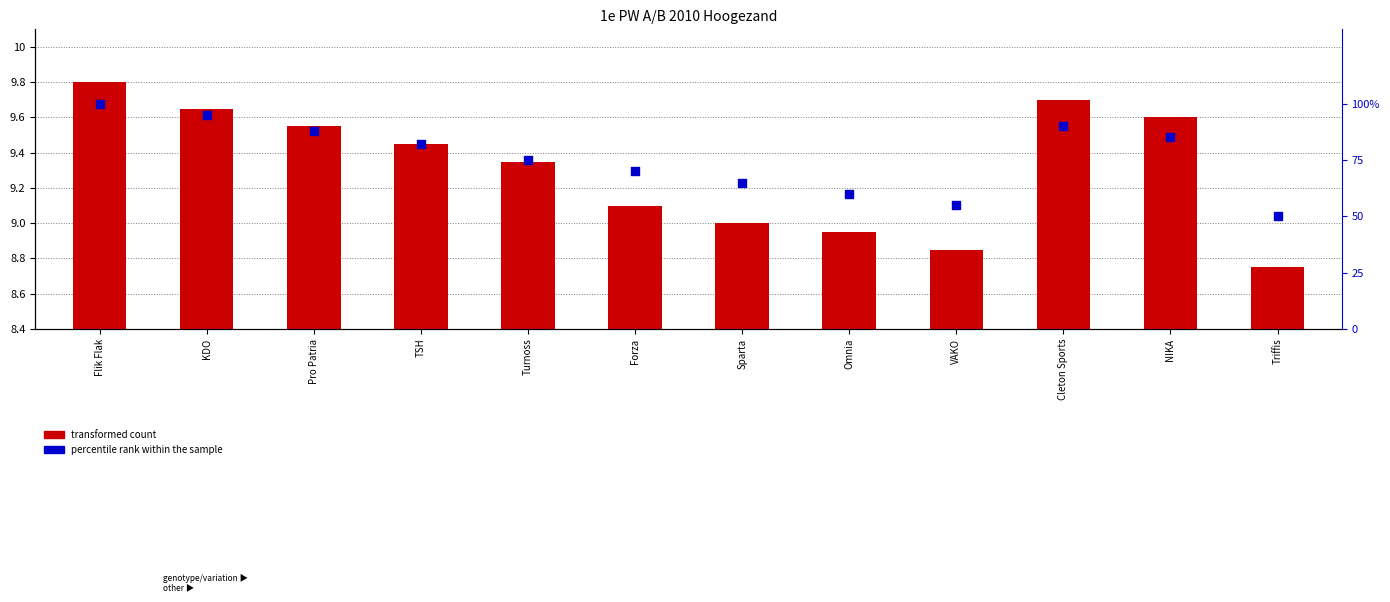

At how many categories does at least one series exceed 68?

8